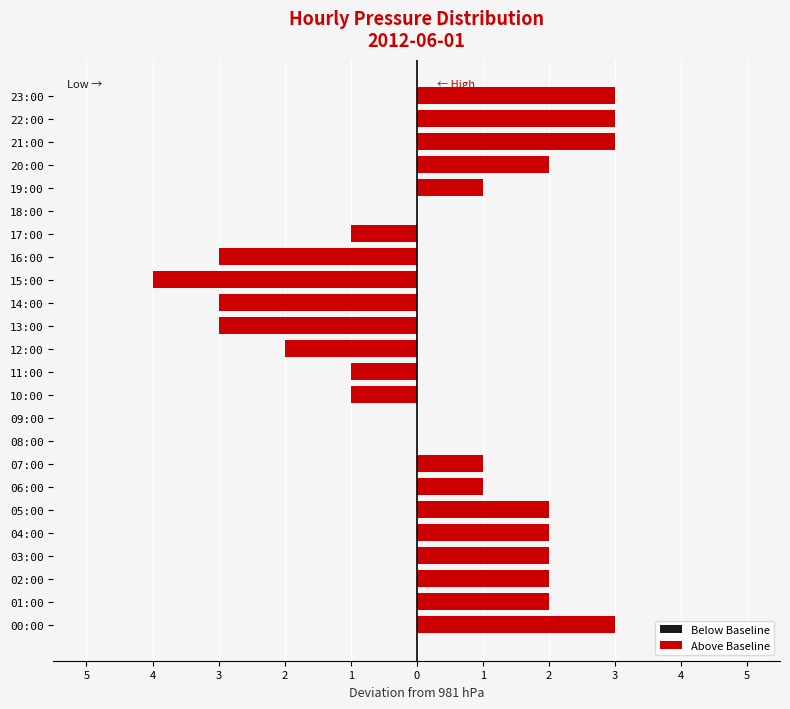

What is the label of the 14th bar from the left?

13:00